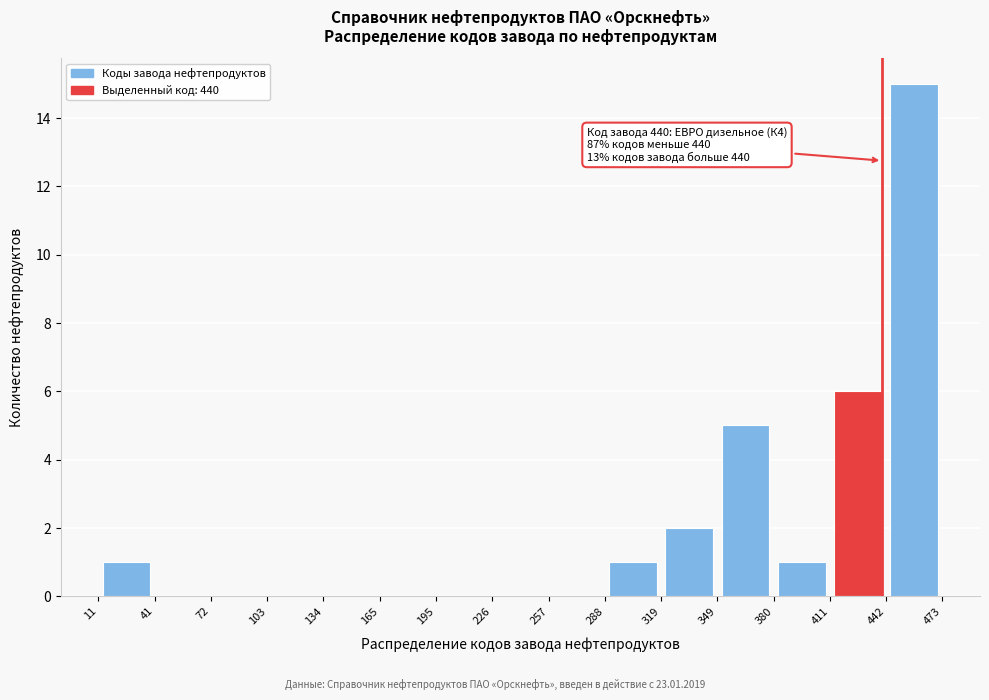

Which range on the x-axis has the tallest bar?

442 to 473